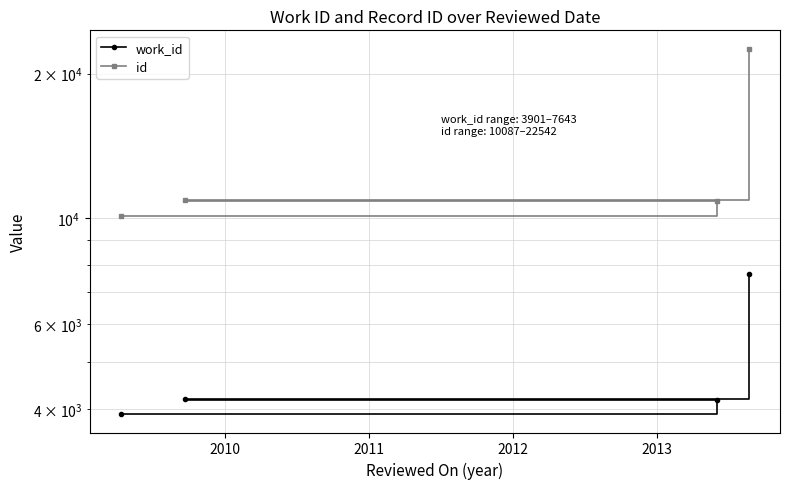

What is the total value across all series at 2010?

15037